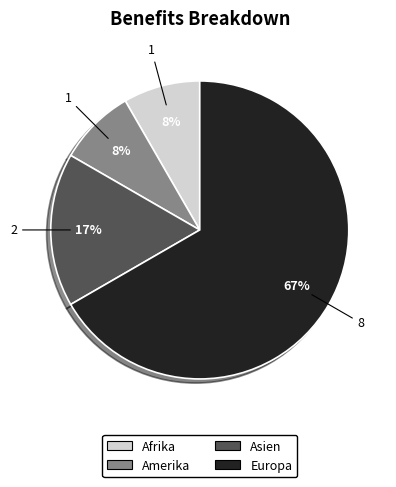

Which has a higher value, Europa or Amerika?

Europa